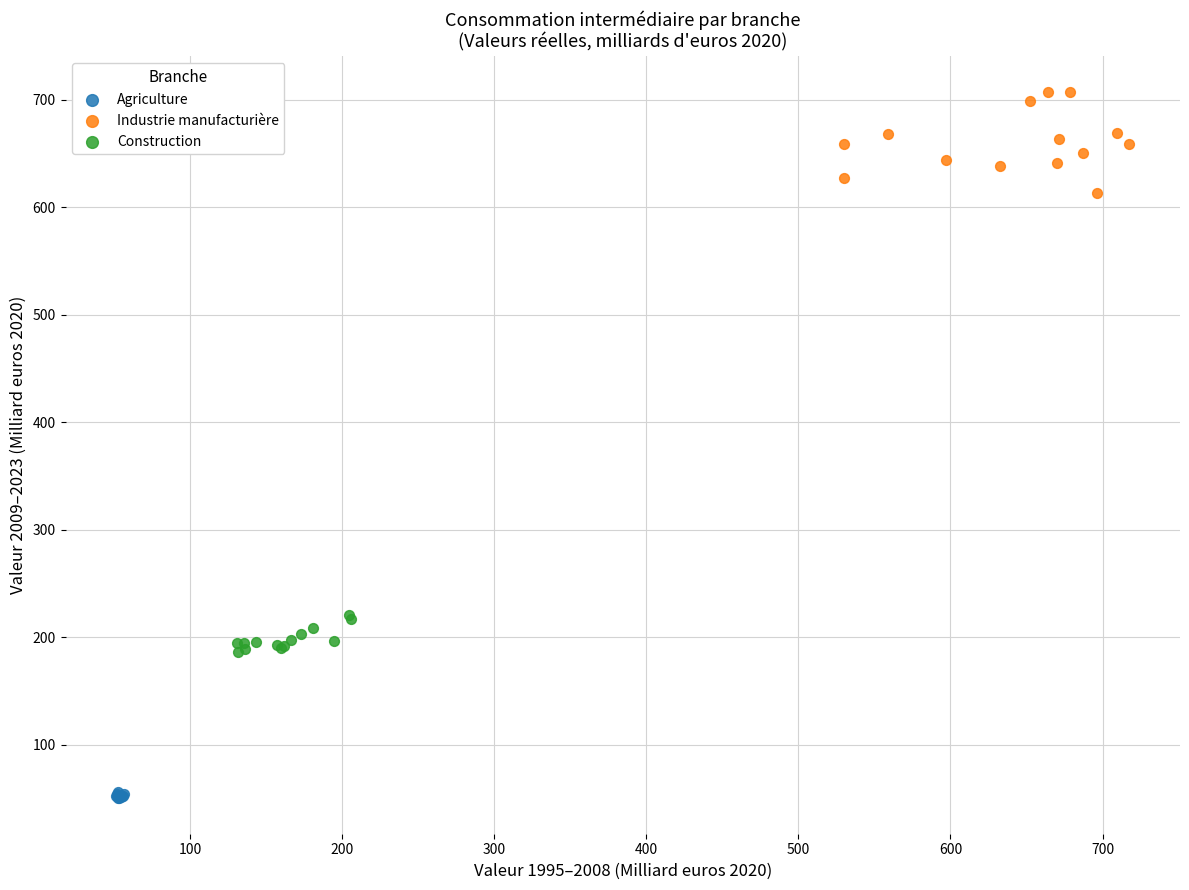

Which series reaches the maximum Y coordinate?

Industrie manufacturière